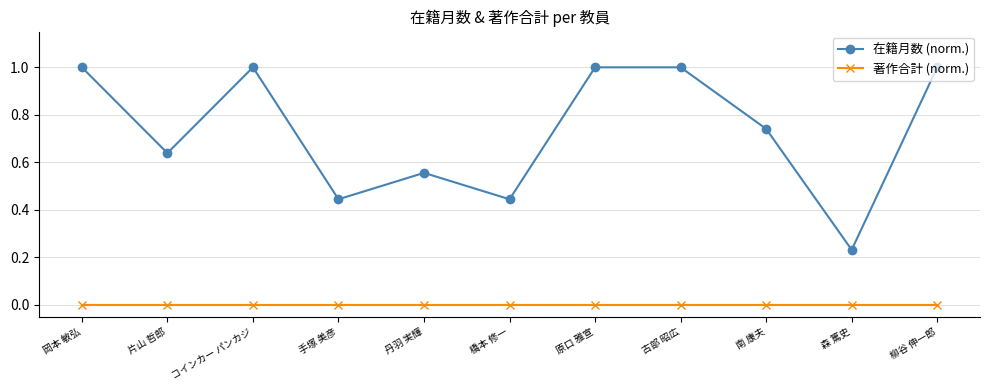

Which series has the largest total across all categories?

在籍月数 (norm.)